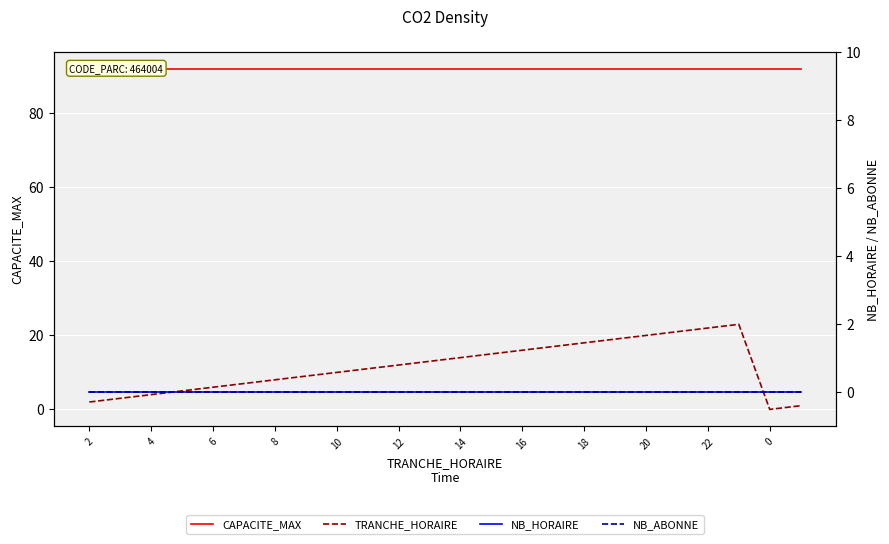

True or false: TRANCHE_HORAIRE has more than 0 points higher than both neighbors.

True